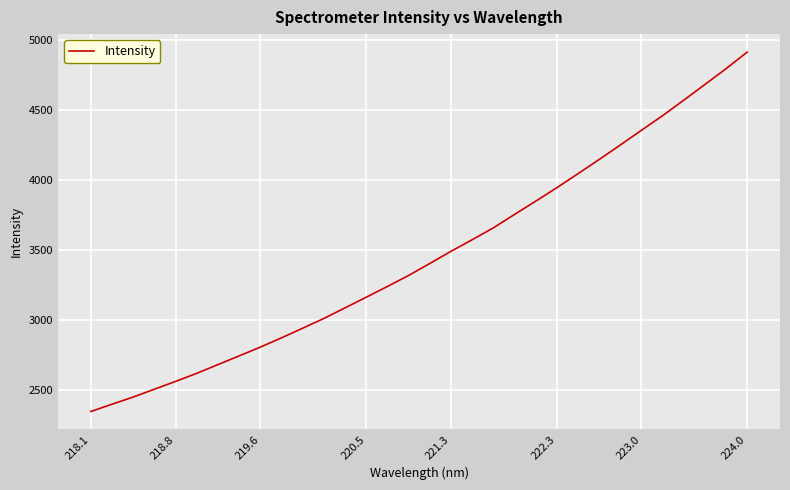

What is the difference between the maximum and minimum values?

2567.7